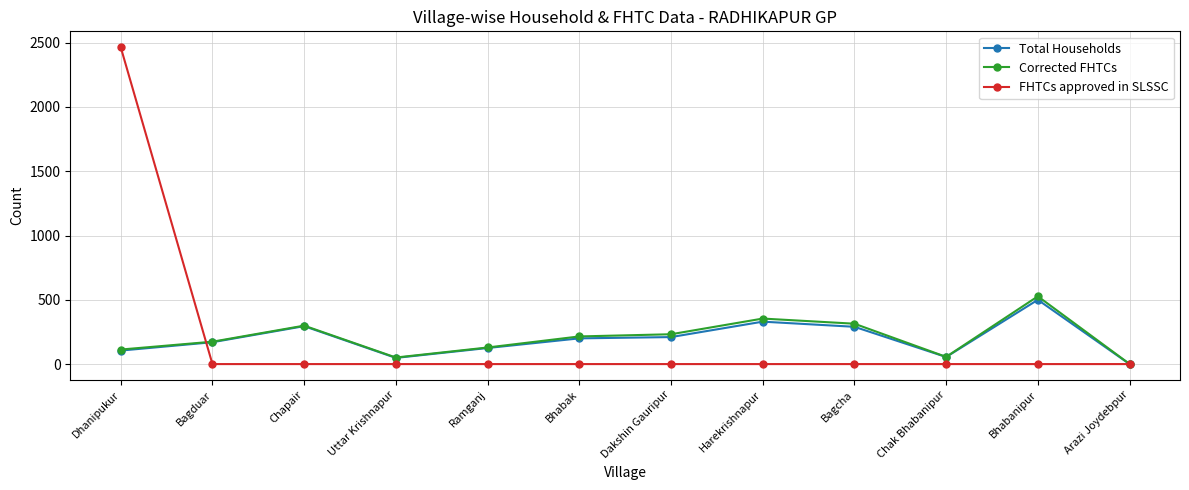

What is the label of the 3rd point from the right?

Chak Bhabanipur